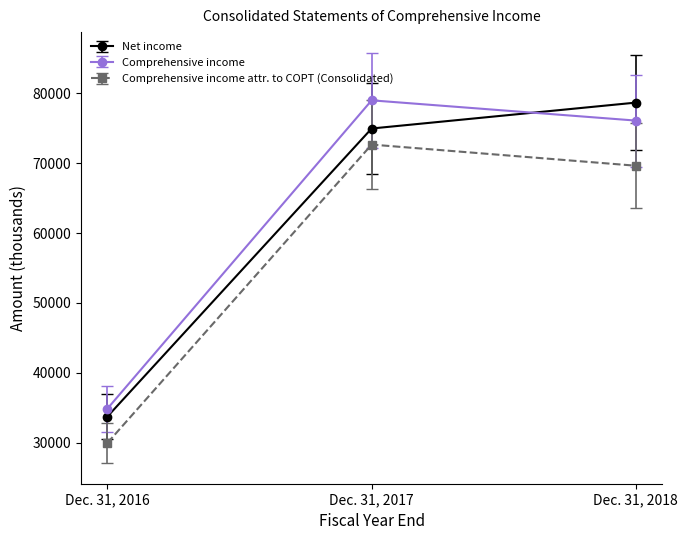

Reading left to right, extract all data points from this chart.

Net income: 33768	74941	78643
Comprehensive income: 34899	78968	76073
Comprehensive income attr. to COPT (Consolidated): 29997	72643	69620